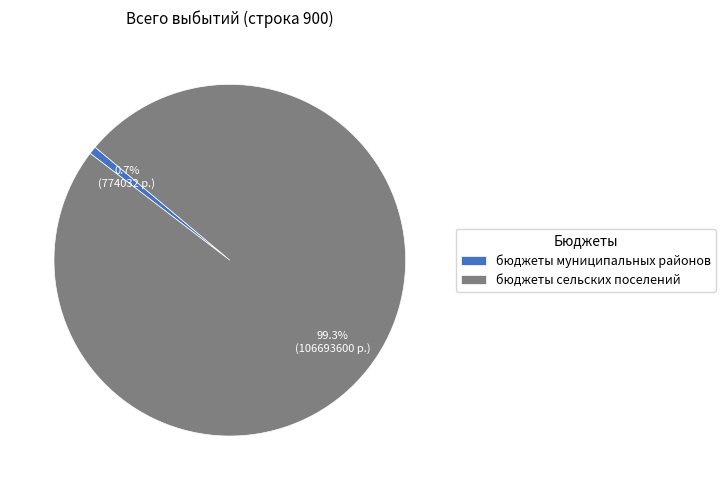

What percentage is the бюджеты муниципальных районов slice, to the nearest percent?

1%